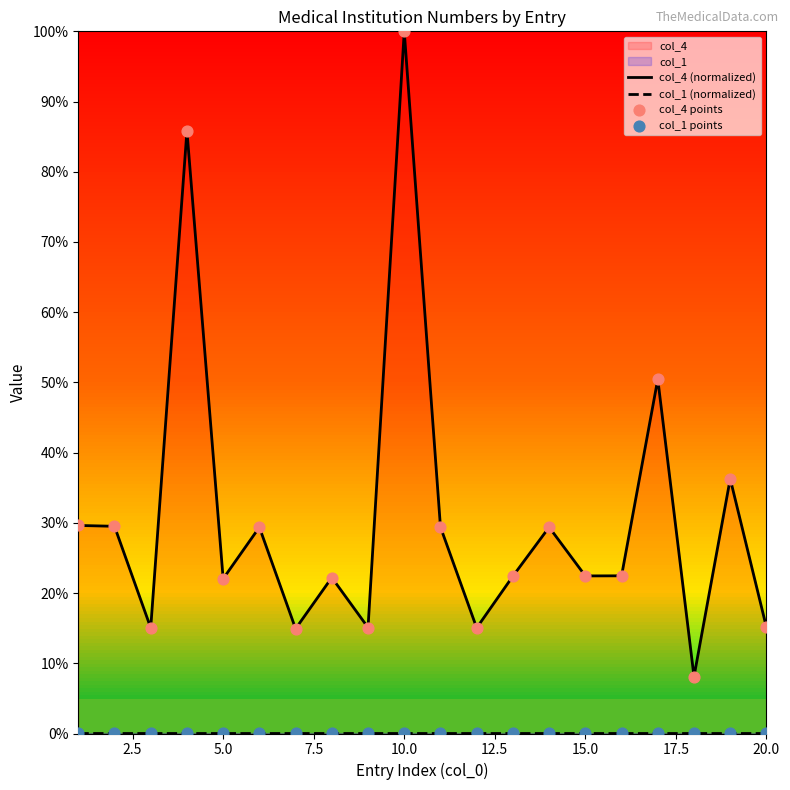

Which series has the largest total across all categories?

col_4 (normalized)